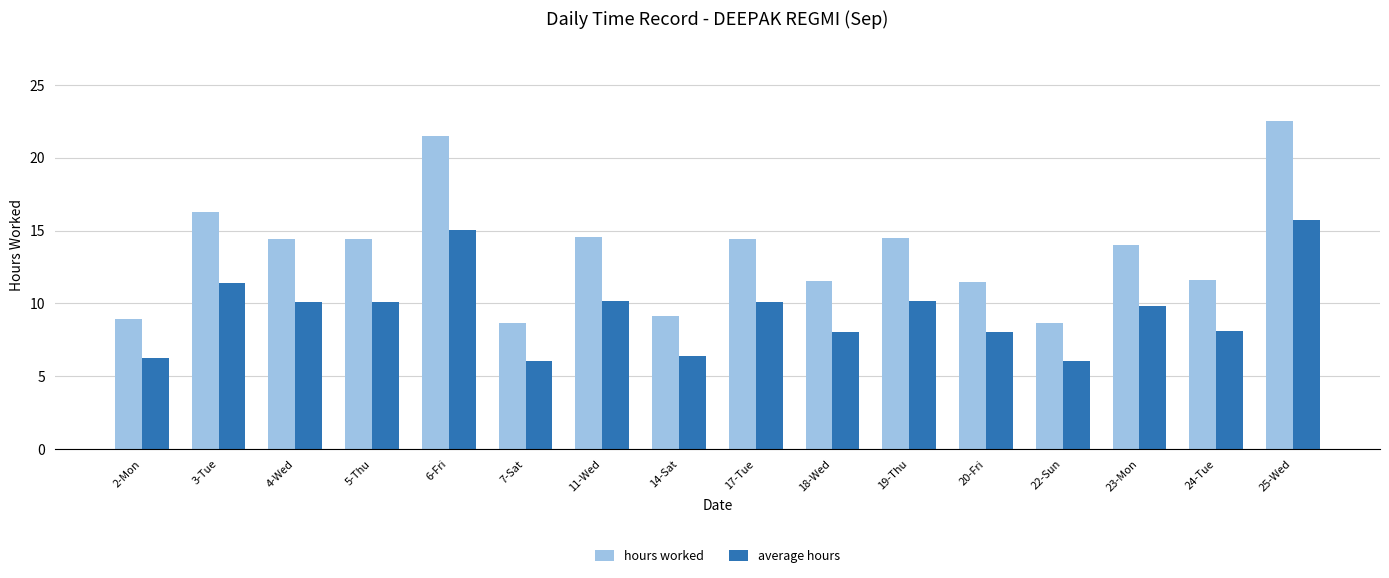

What value does the hours worked series have at 20-Fri?

11.5